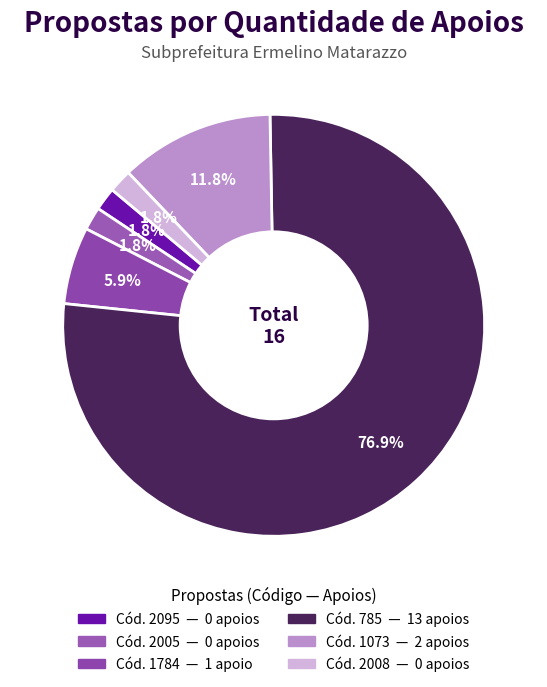

To the nearest percent, what is the average slice percentage?

17%